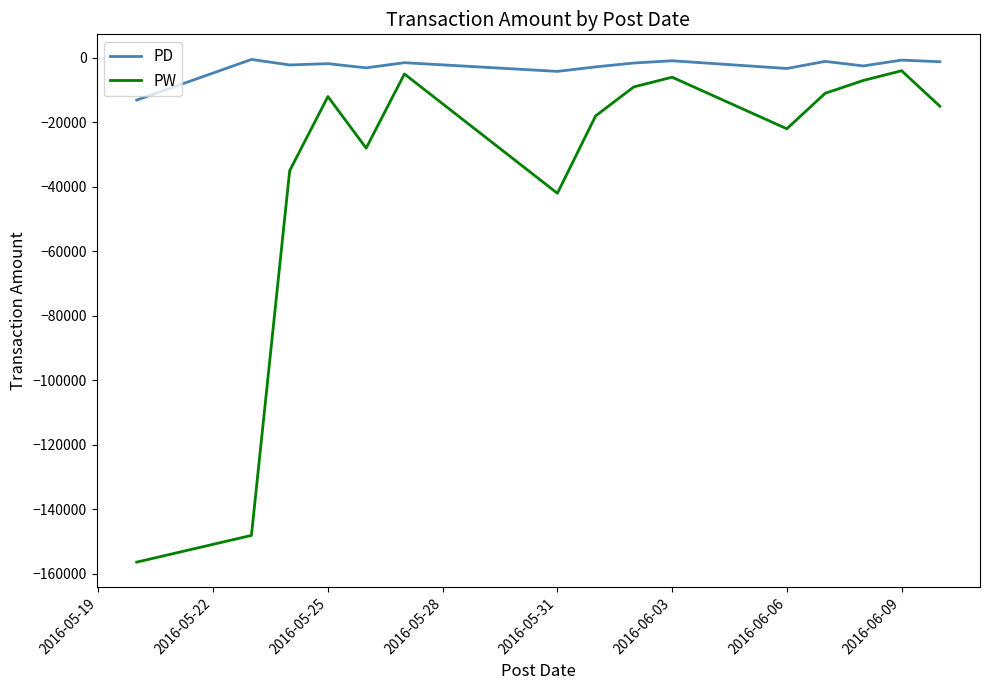

Rank the series by their average value, from highest to lowest.

PD, PW